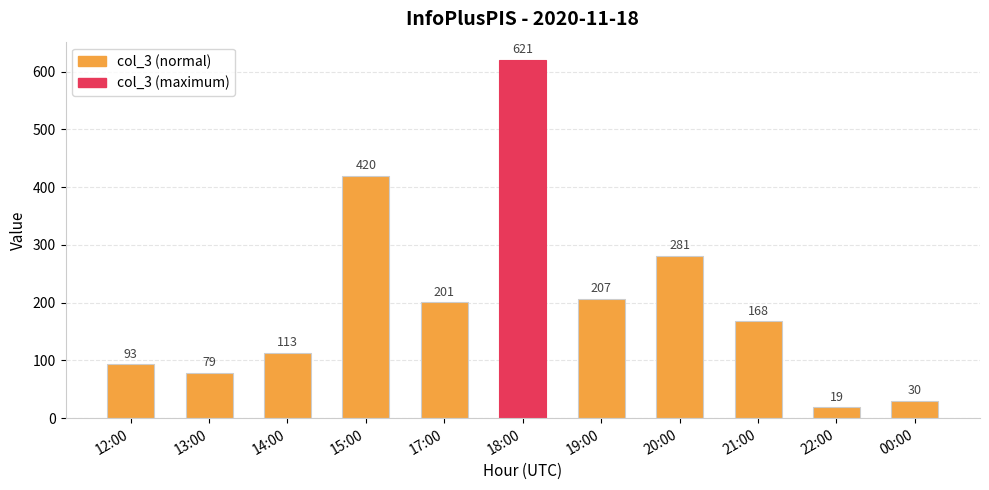

List the labels in order of value, largest first.

18:00, 15:00, 20:00, 19:00, 17:00, 21:00, 14:00, 12:00, 13:00, 00:00, 22:00